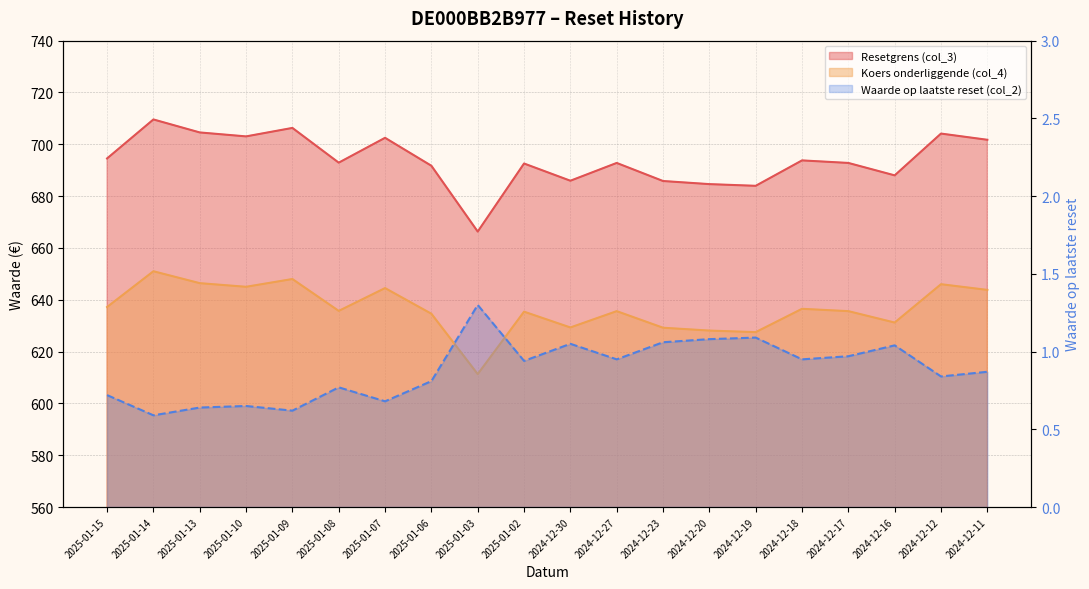

What are all the series names shown in the legend?

Resetgrens (col_3), Koers onderliggende (col_4), Waarde op laatste reset (col_2)